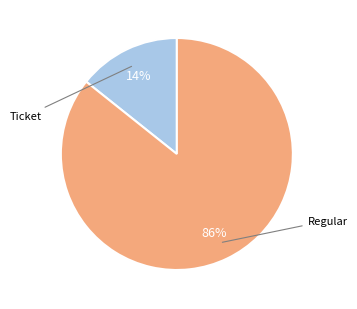

Does any single category account for the majority?

Yes